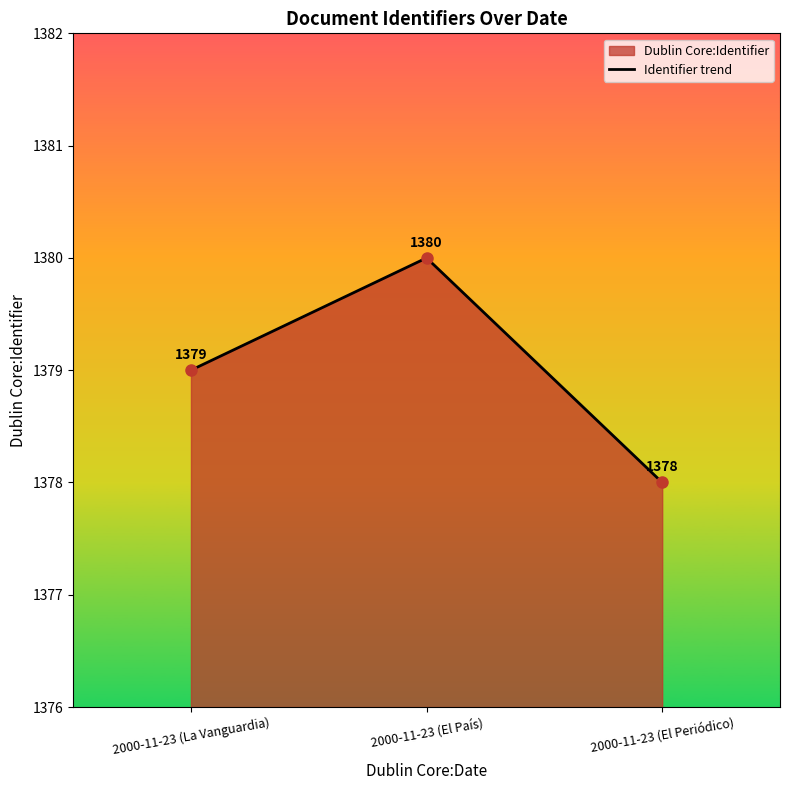

List the labels in order of value, smallest first.

2000-11-23 (El Periódico), 2000-11-23 (La Vanguardia), 2000-11-23 (El País)